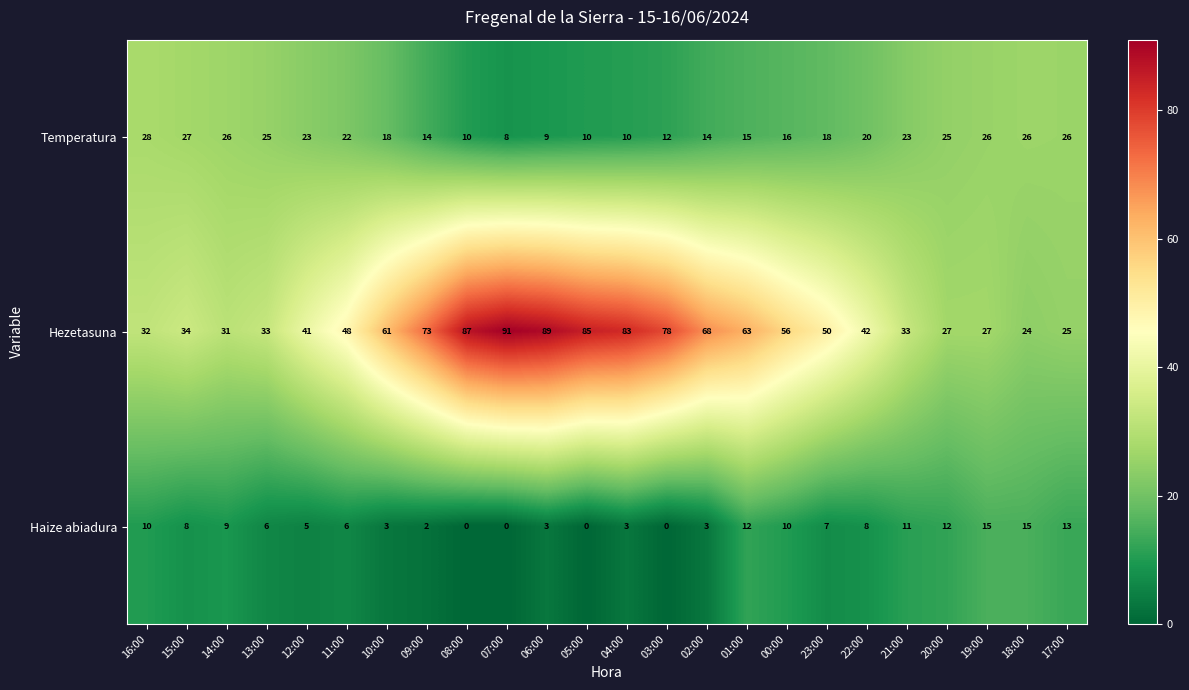

What is the average value of the Temperatura series?

19